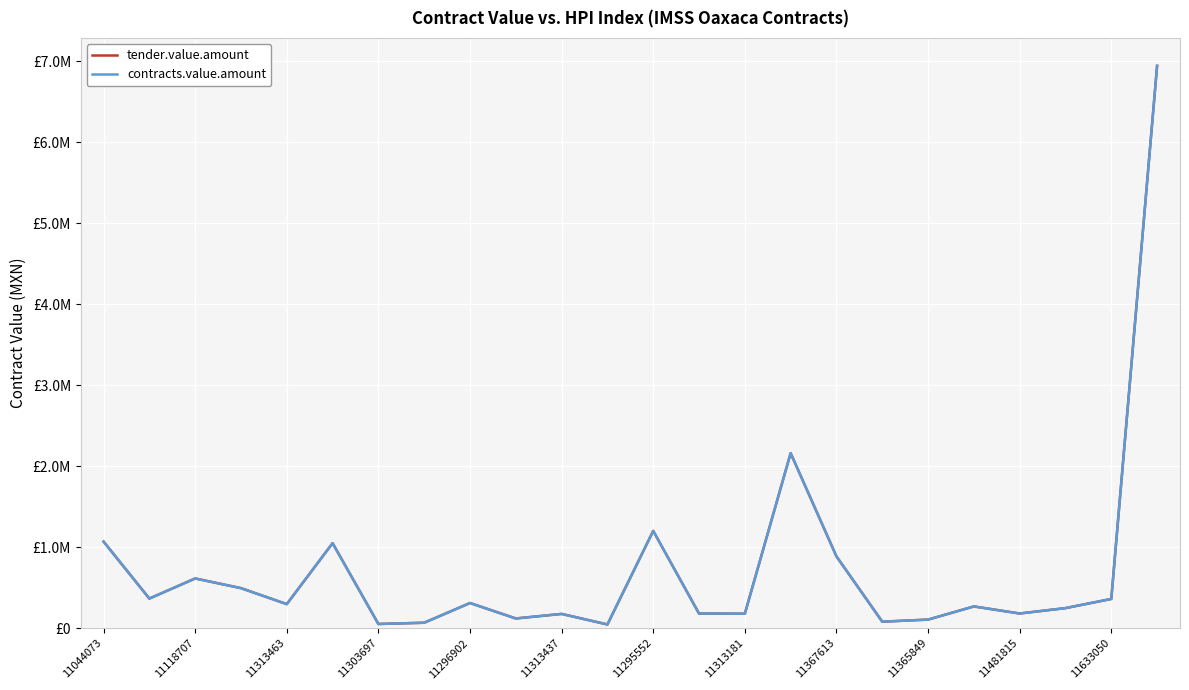

Does the chart display data point markers on the line(s)?

No